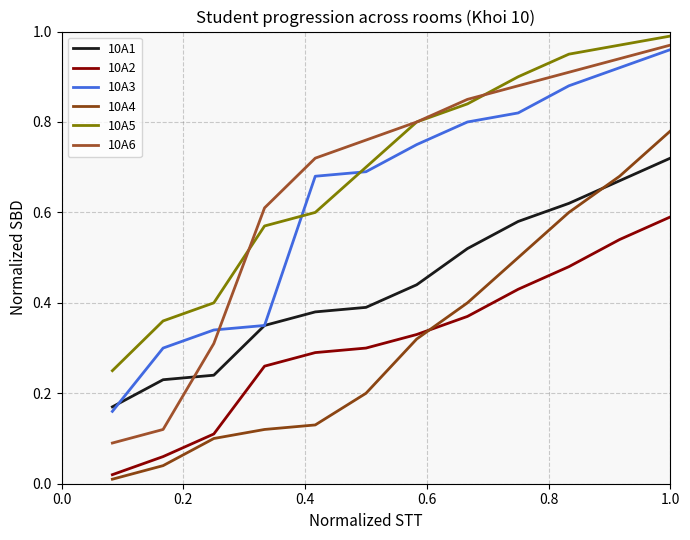

Does the chart have visible grid lines?

Yes